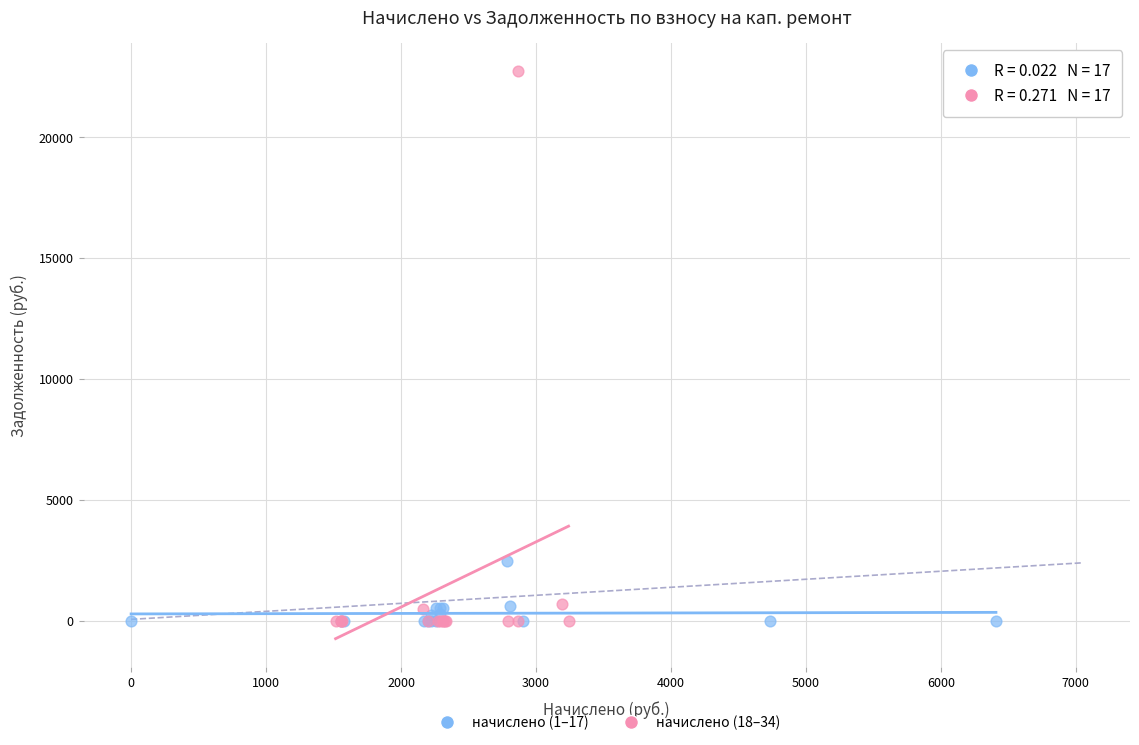

Which series has the widest spread of Y values?

начислено (18–34)